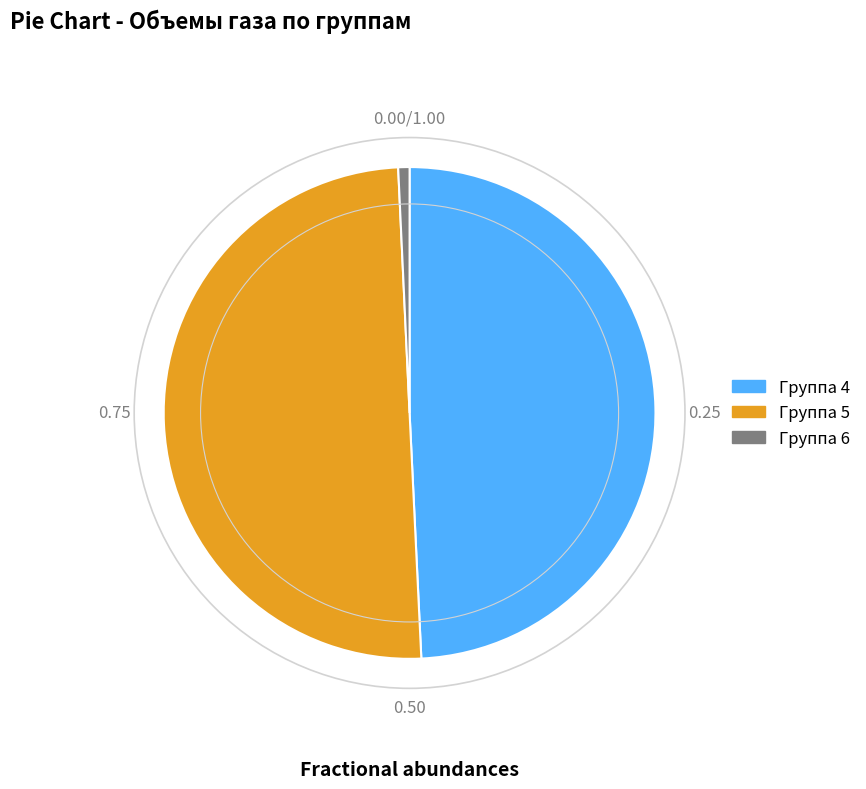

Which slice represents more than half of the pie?

Группа 5